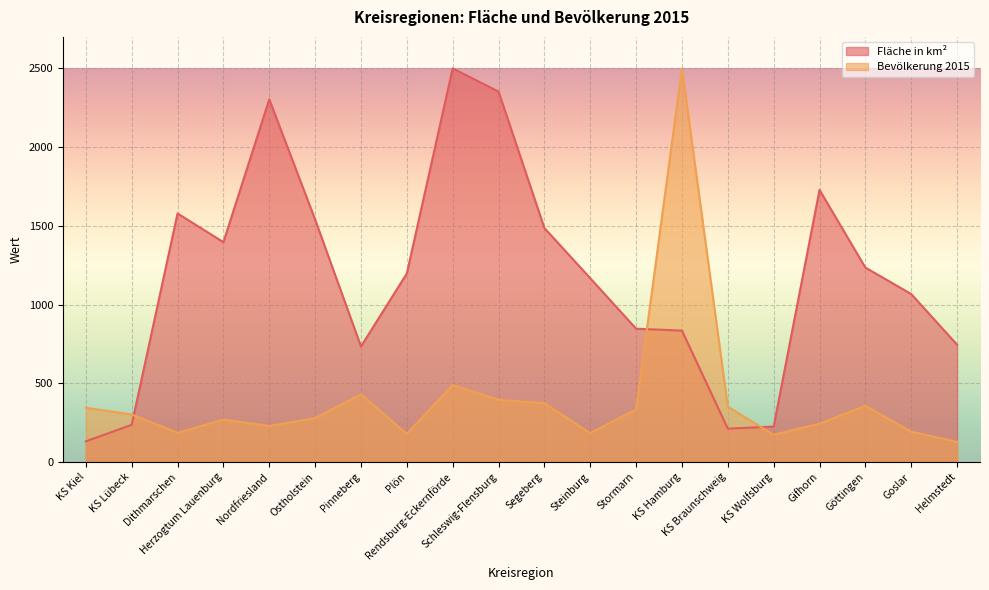

What is the sum of all Bevölkerung 2015 values?

7946.0